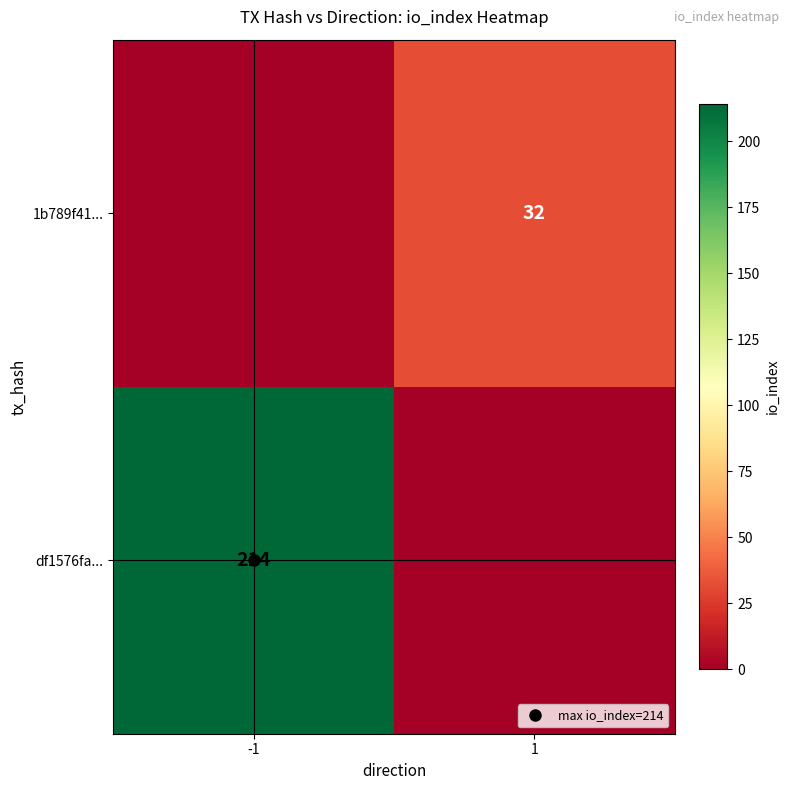

List the series in order of their overall mean, highest first.

df1576fa..., 1b789f41...